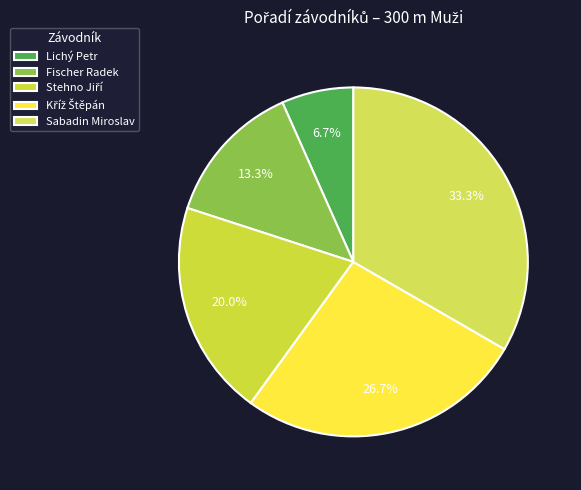

Does Fischer Radek account for over 50% of the chart?

No